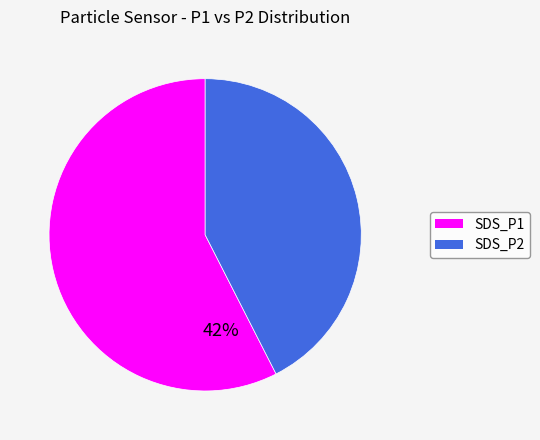

The SDS_P1 slice represents 17% of the pie. True or false?

False